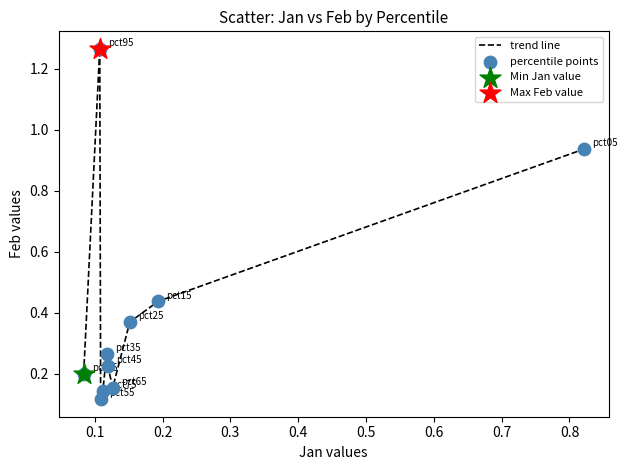

What is the difference between the maximum and minimum values?

1.1